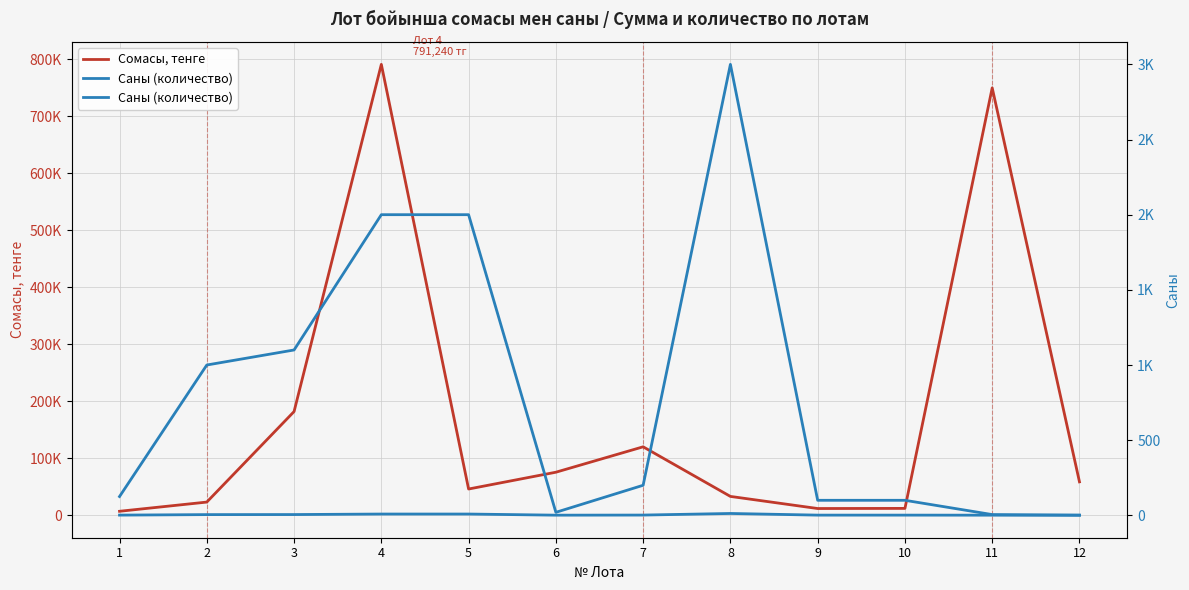

What is the sum of the Саны (количество) values at 7 and 3?

1300